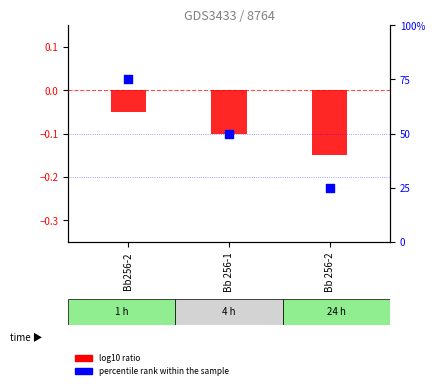

At how many categories does at least one series exceed 17?

3